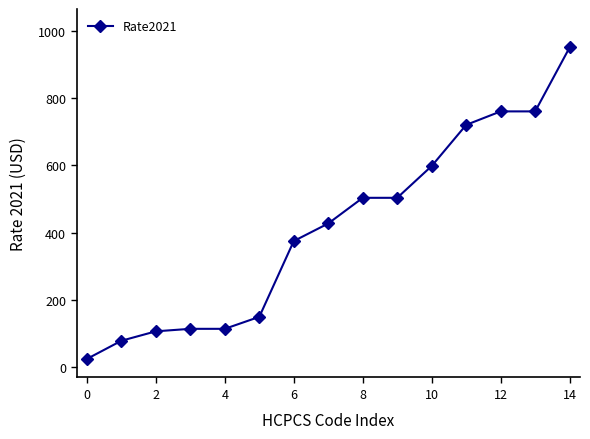

What is the difference between the second highest and second lowest values?

681.0